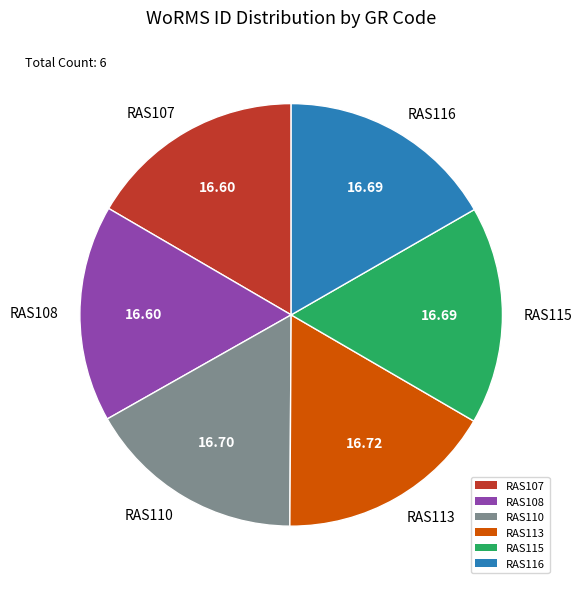

Is there any slice that represents more than half of the pie?

No